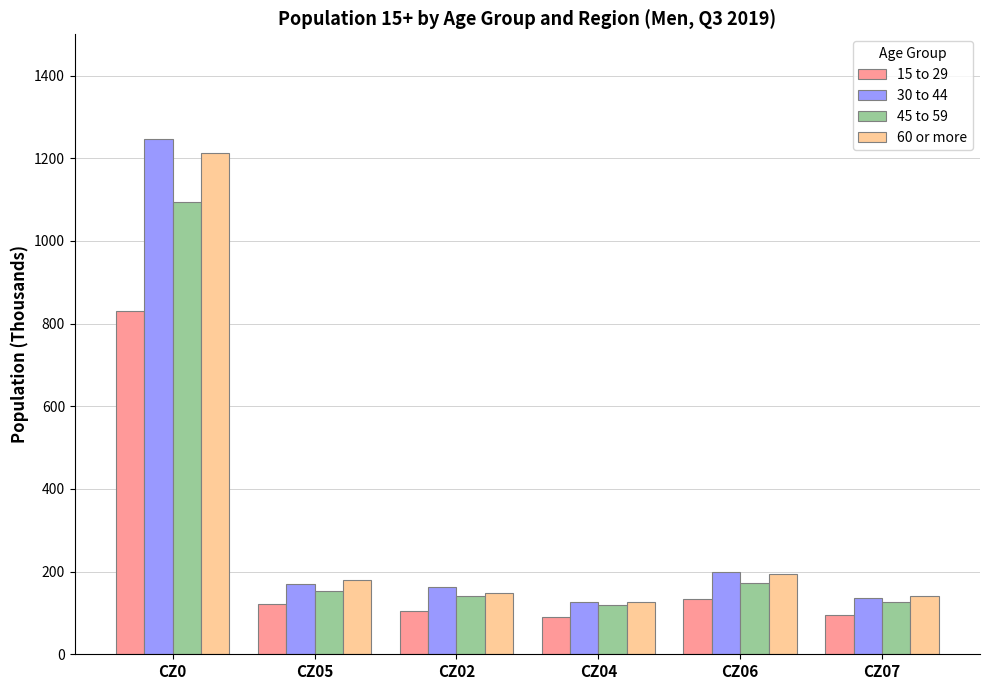

True or false: 45 to 59 has a value of 1093.8 at CZ0.

True